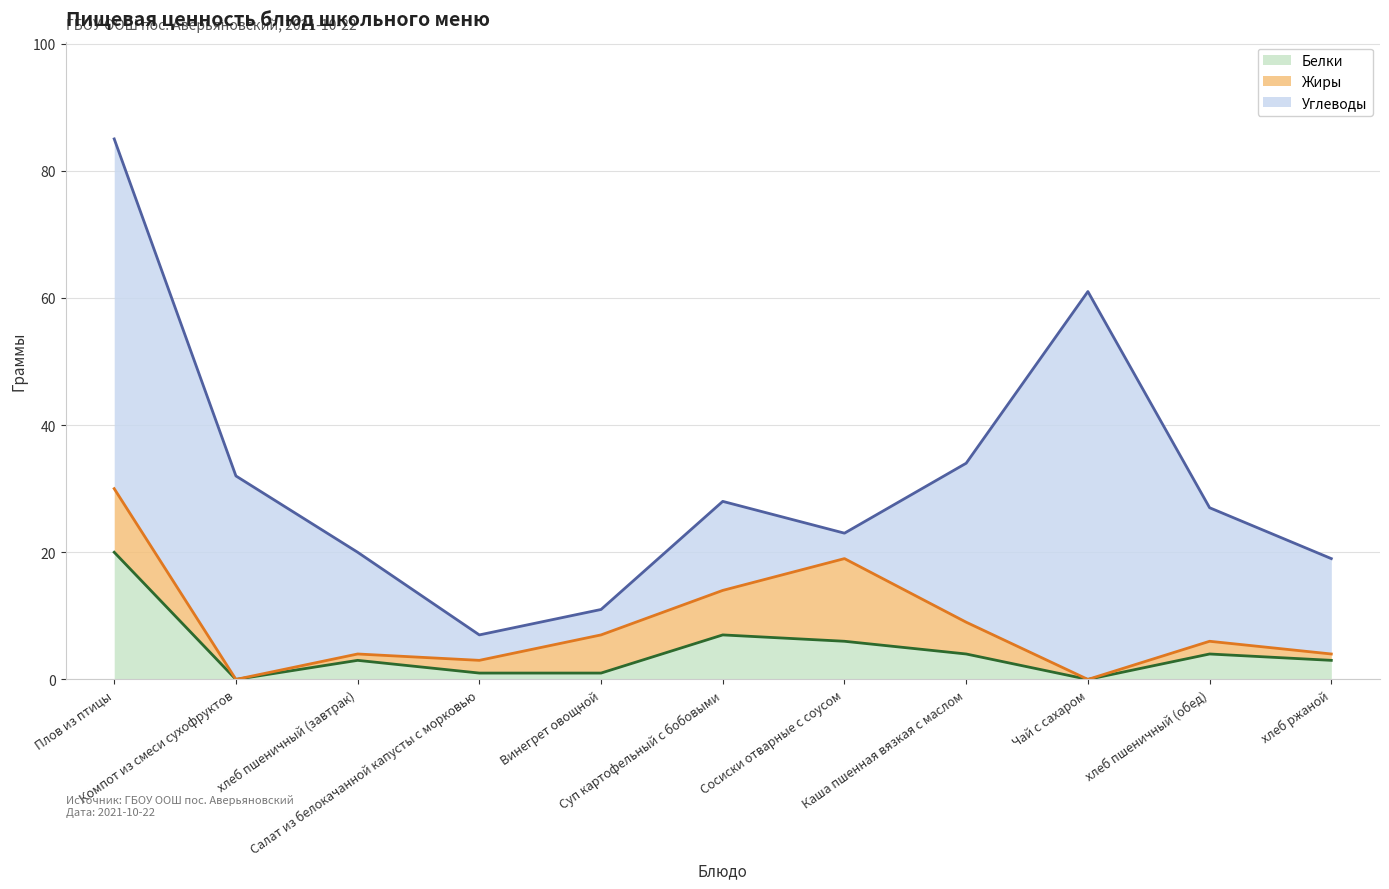

How many data points in Углеводы are above 16?

5